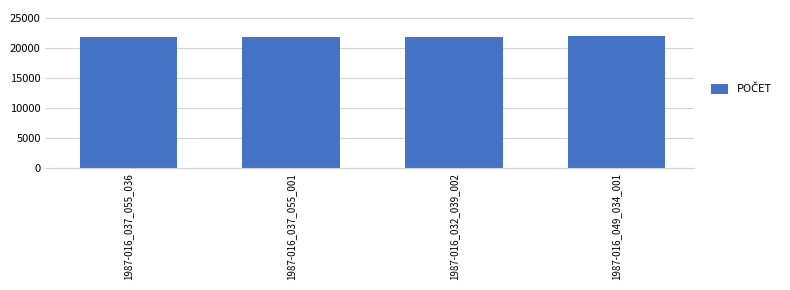

Is it true that the value at 1987-016_049_034_001 is 21933?

True